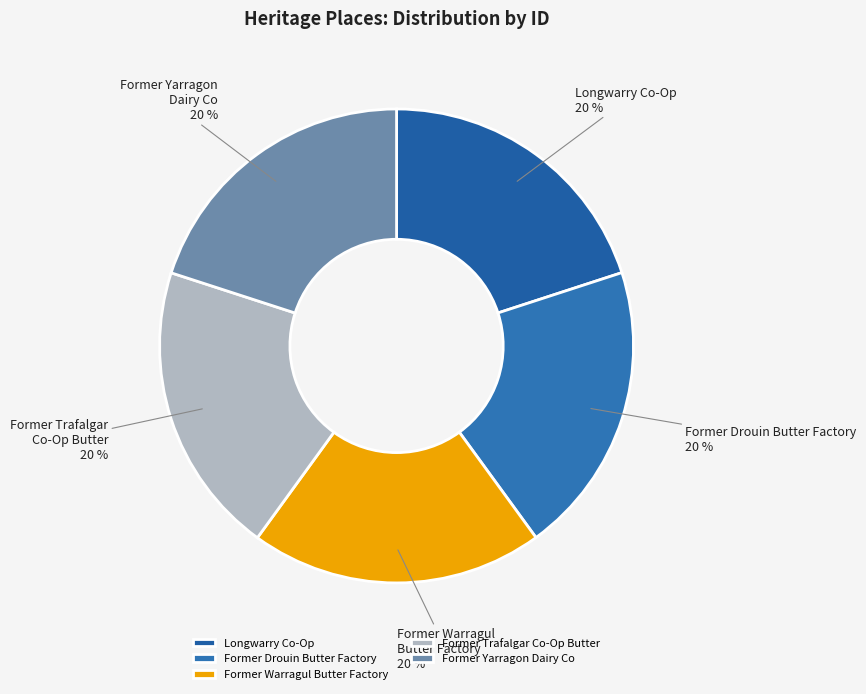

Count the number of slices in the pie.

5